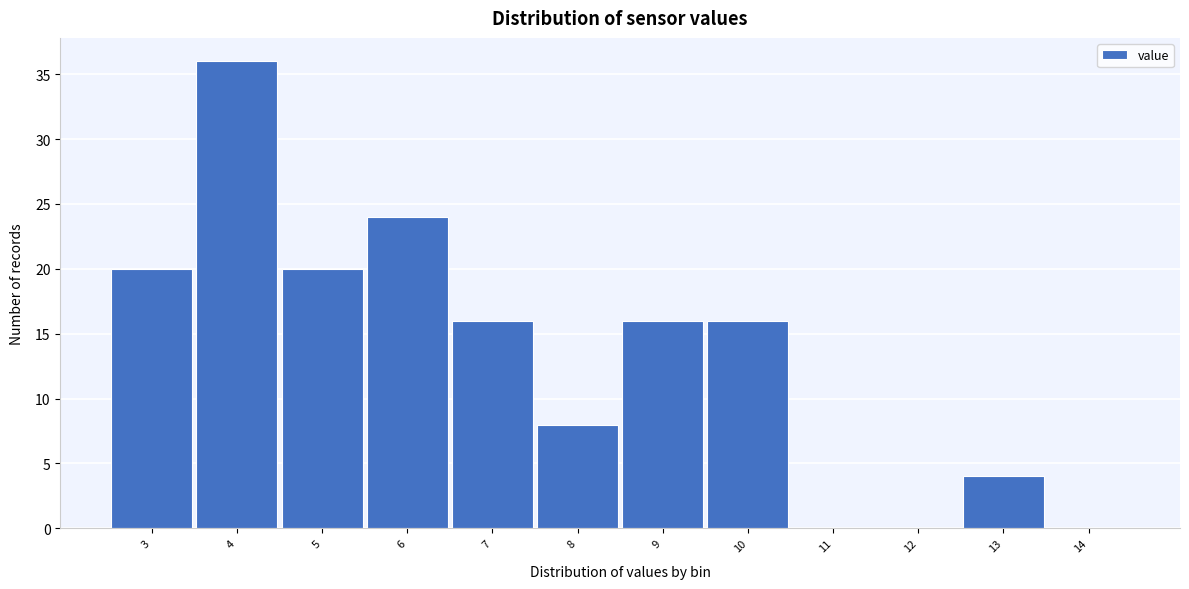

Reading right to left, what are all the values shown in this chart?

14=0	13=4	12=0	11=0	10=16	9=16	8=8	7=16	6=24	5=20	4=36	3=20